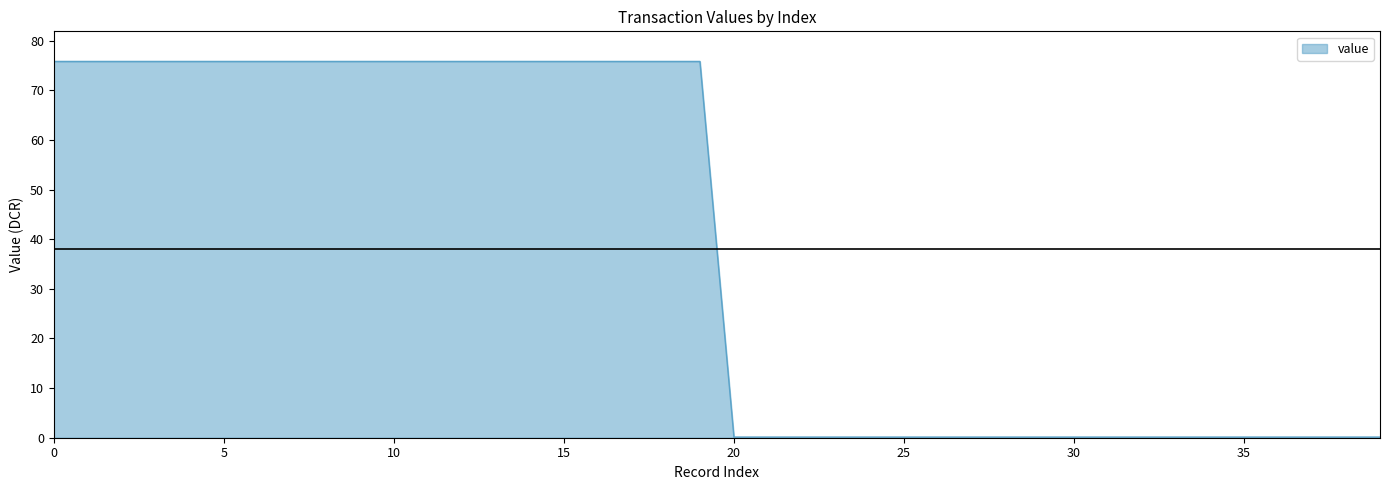

How many values are below 75?

20